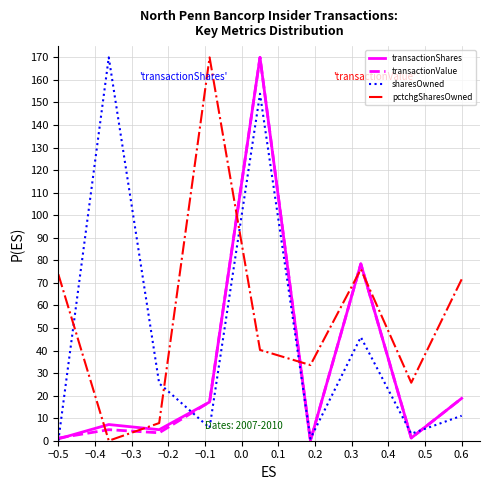

What is the average value of the pctchgSharesOwned series?

55.4